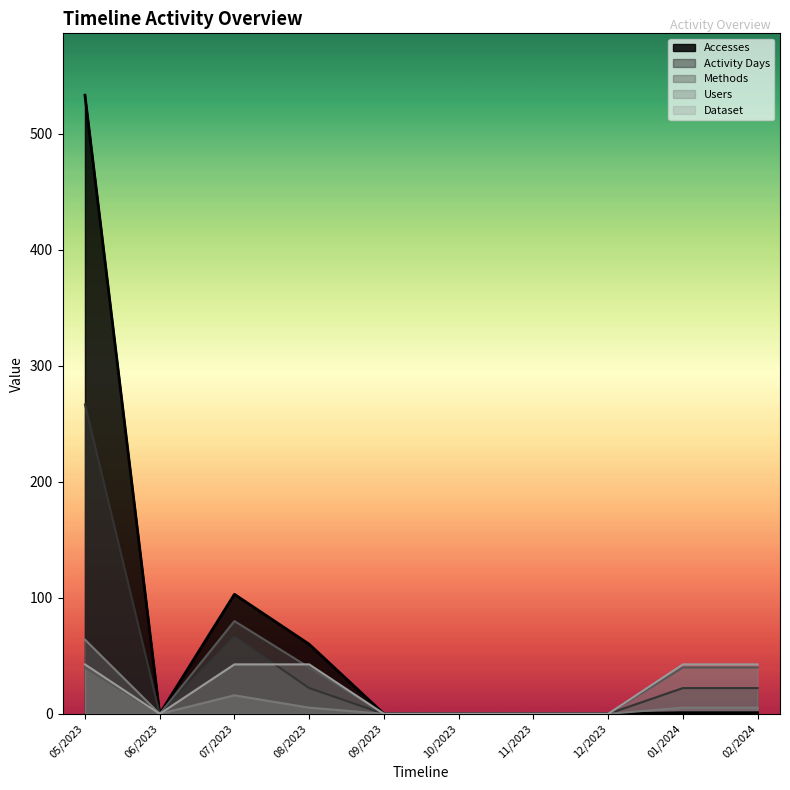

Is the value of Activity Days at 12/2023 greater than the value of Dataset at 02/2024?

No